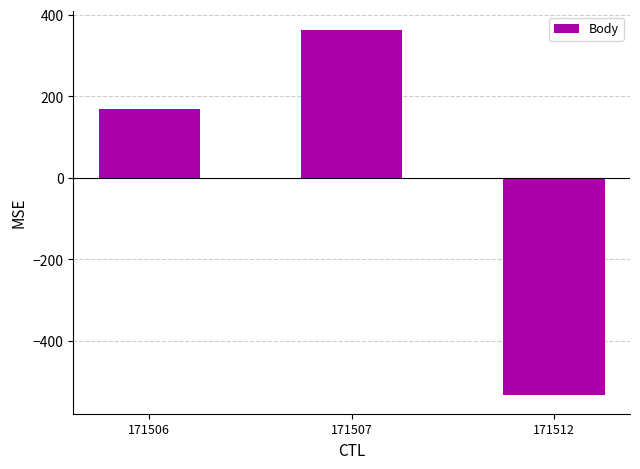

What is the value of the 1st bar from the left?

169.7